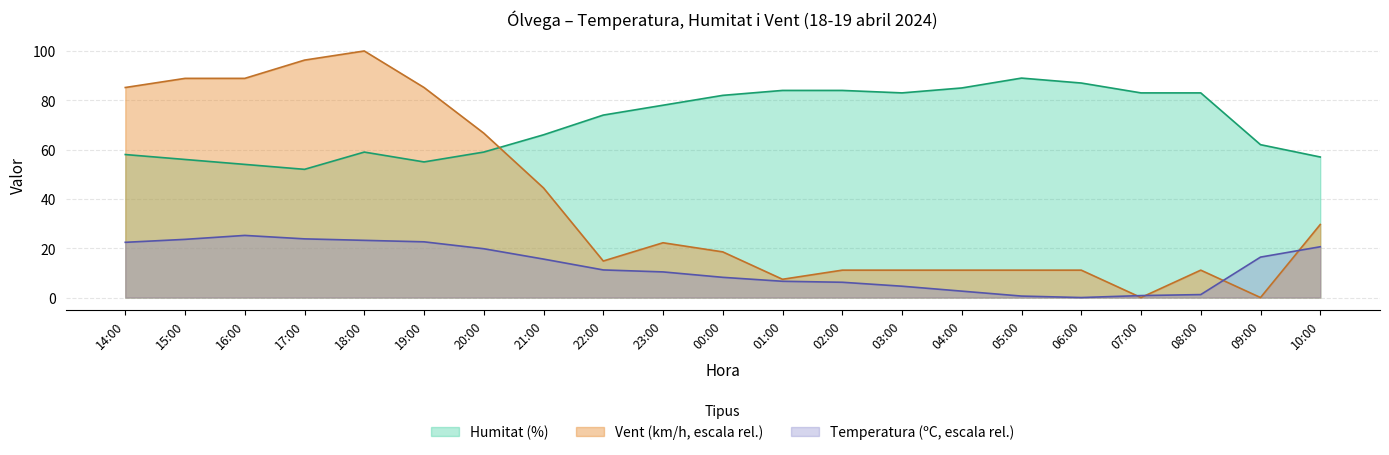

Is it true that Humitat equals 74.3 at 10:00?

False